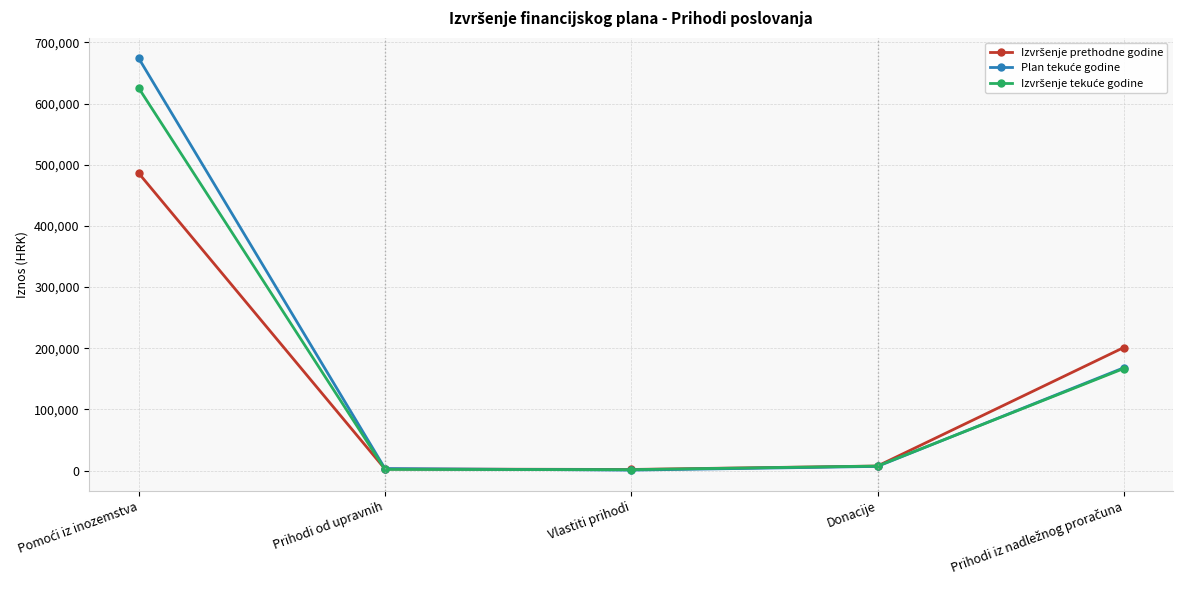

What is the label of the 4th point from the right?

Prihodi od upravnih